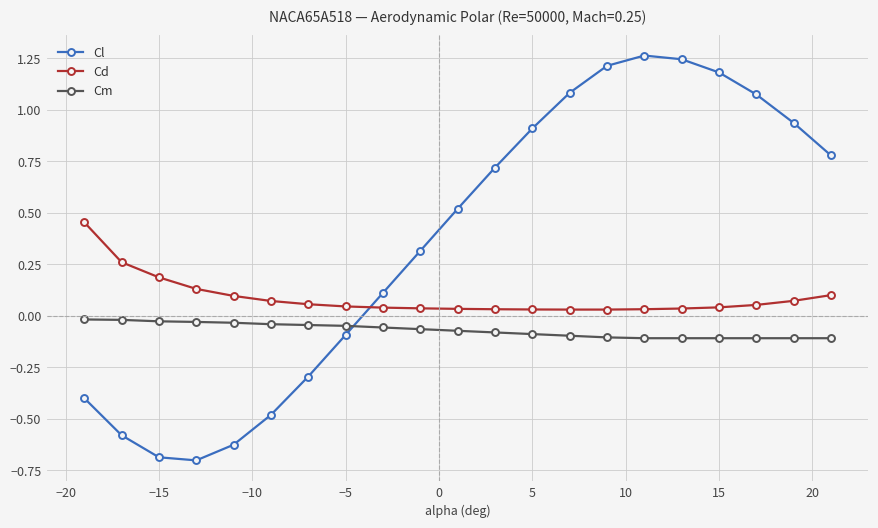

Which series has the widest spread of values?

Cl